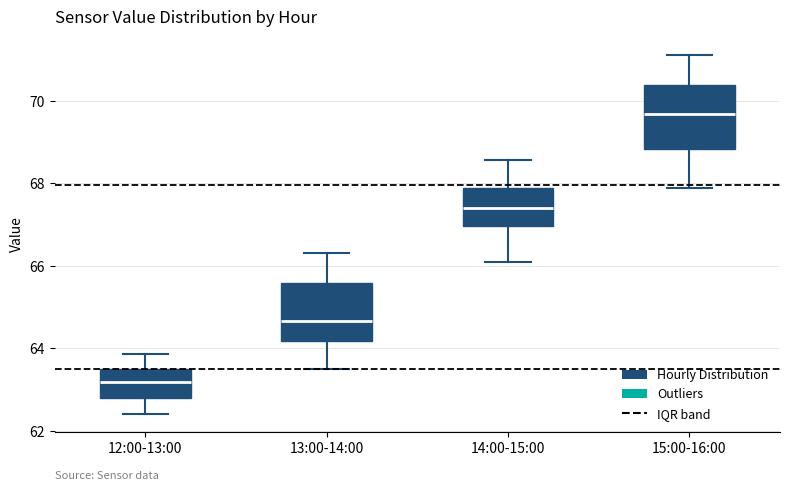

Where does the upper whisker of the box for 12:00-13:00 end on the y-axis? The values are not printed on the chart, so give them approximately, as read against the axis.

63.8